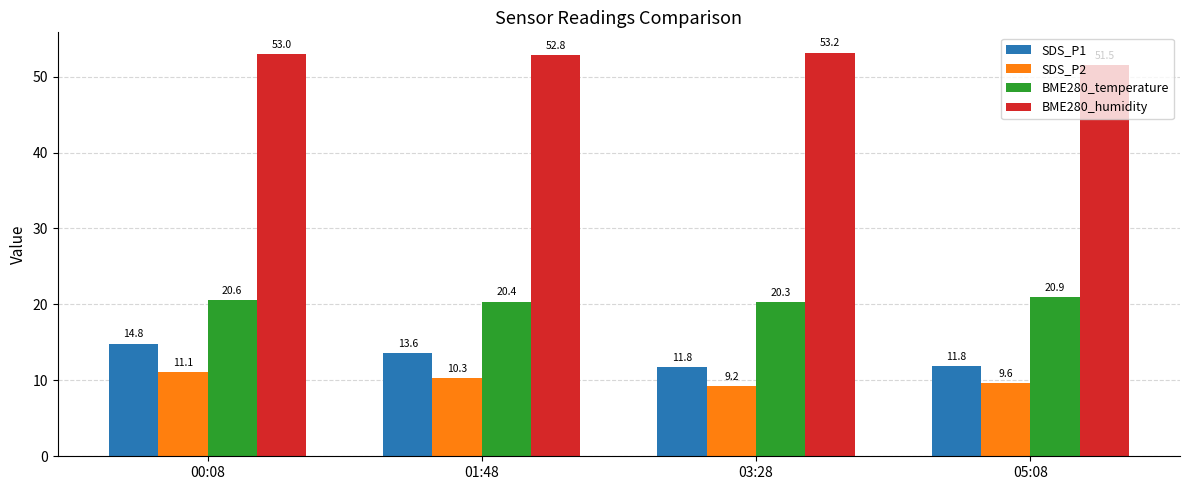

Between 00:08 and 05:08, which series saw the biggest shift?

SDS_P1